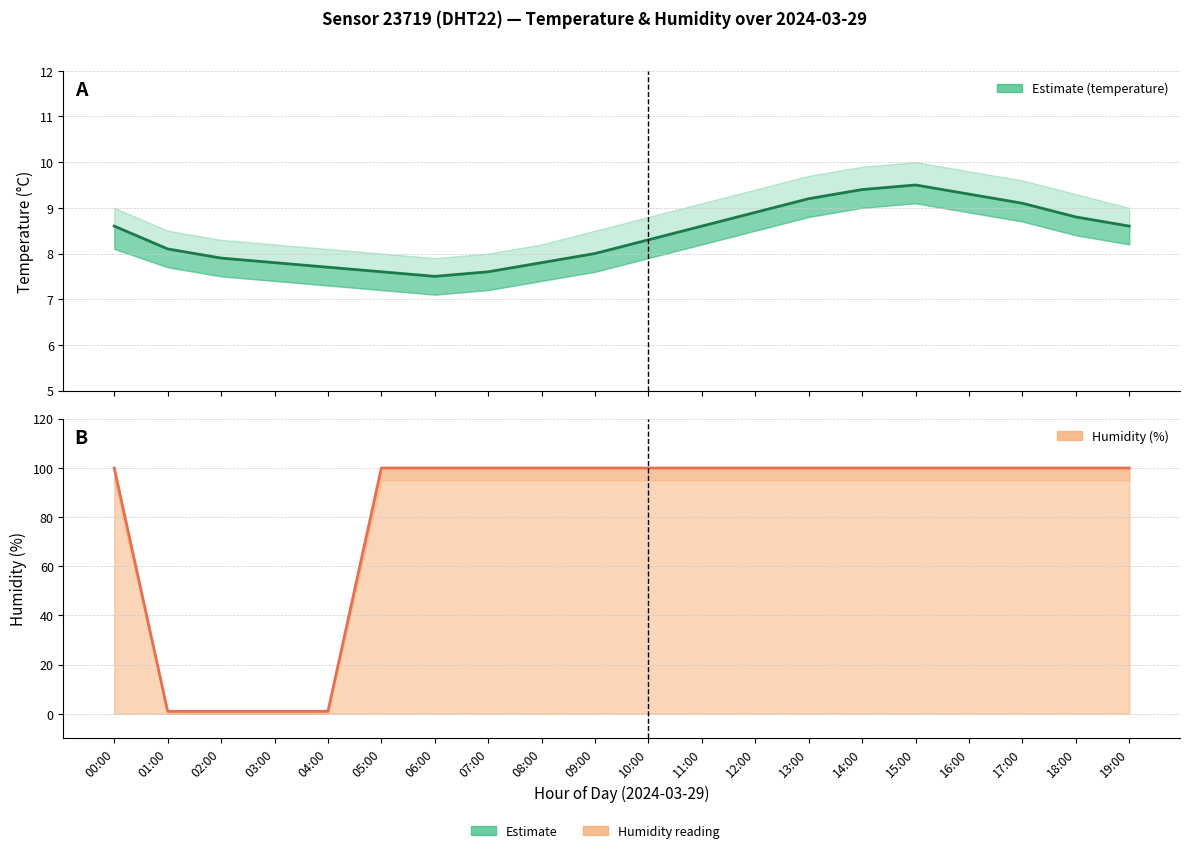

Which series changed the most between 05:00 and 18:00?

temperature